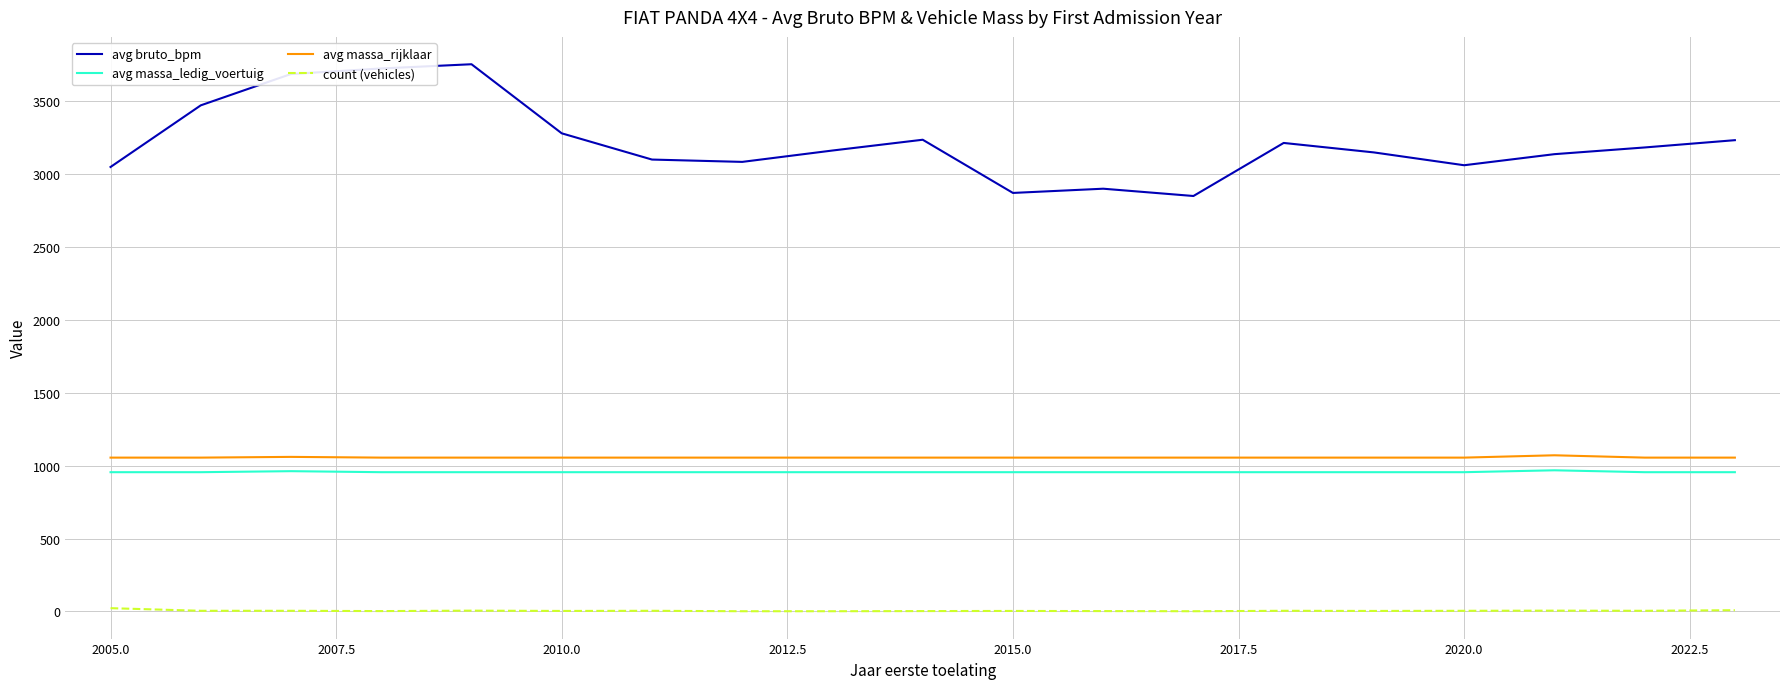

What is the sum of all avg massa_rijklaar values?

20066